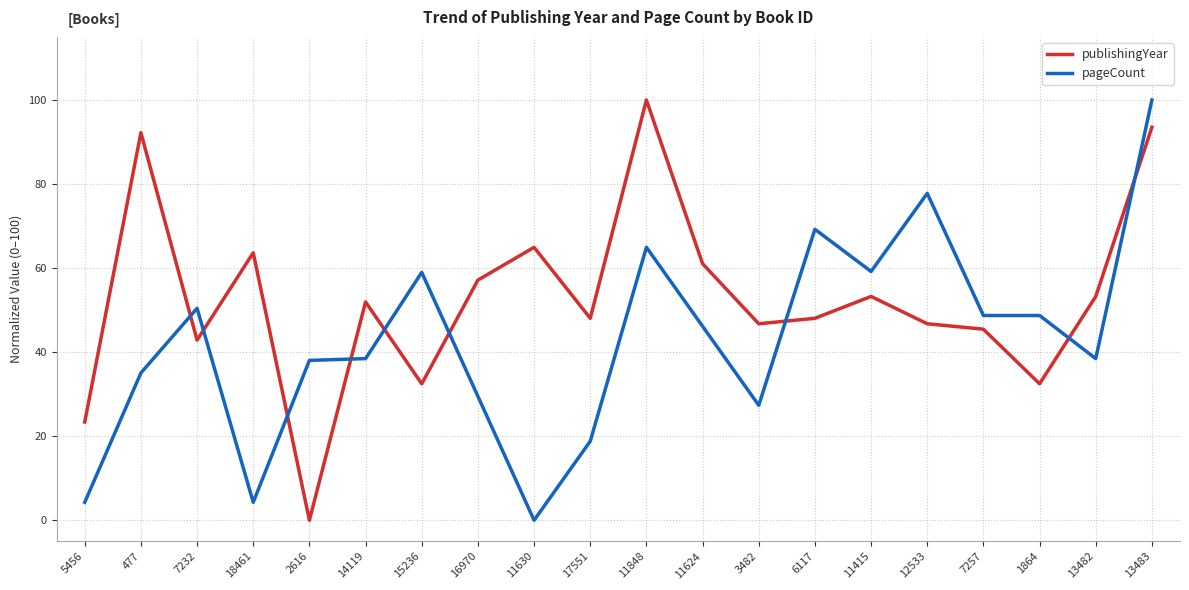

List the labels in order of value, largest first.

11848, 13483, 477, 11630, 18461, 11624, 16970, 11415, 13482, 14119, 17551, 6117, 3482, 12533, 7257, 7232, 15236, 1864, 5456, 2616